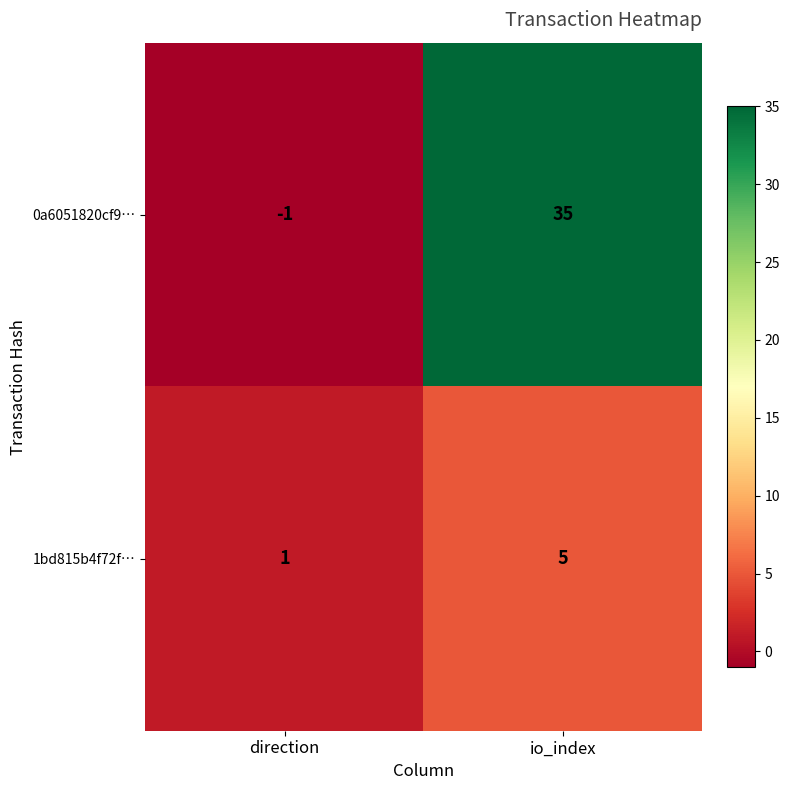

At how many categories does at least one series exceed 16?

1